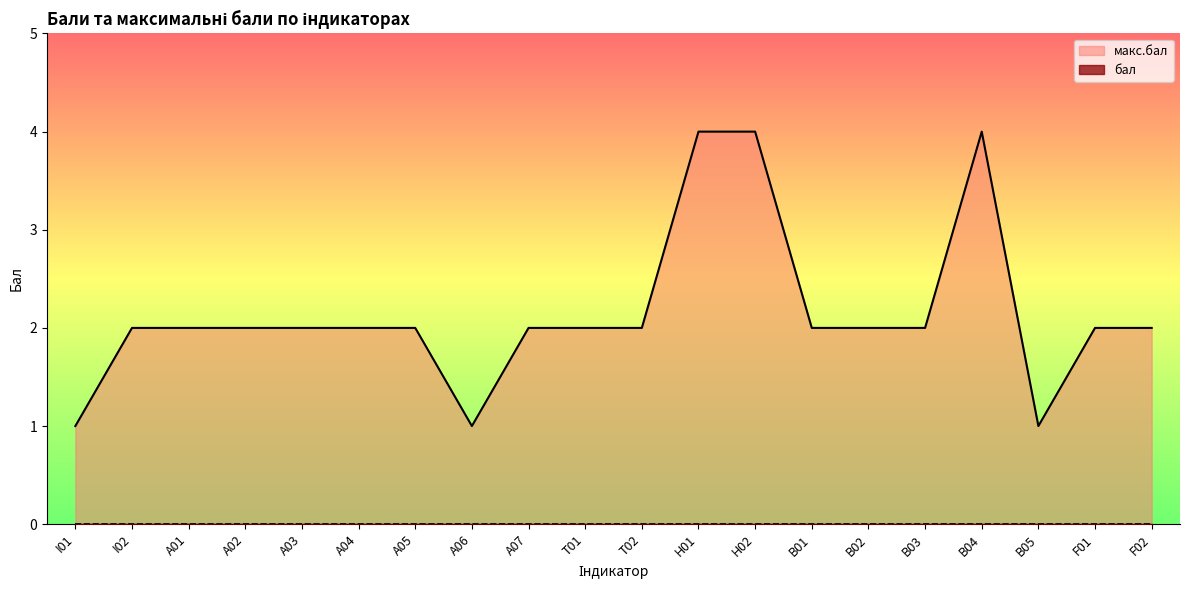

What is the sum of the values at A04 and B05?

3